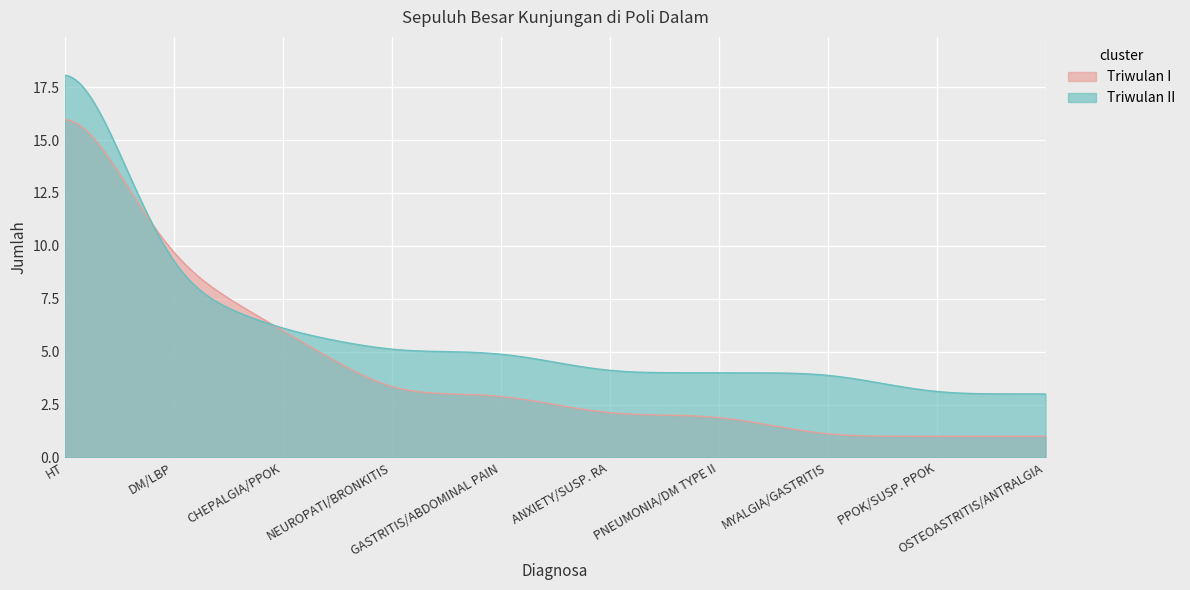

Is it true that Triwulan II equals 3 at PPOK/SUSP. PPOK?

True